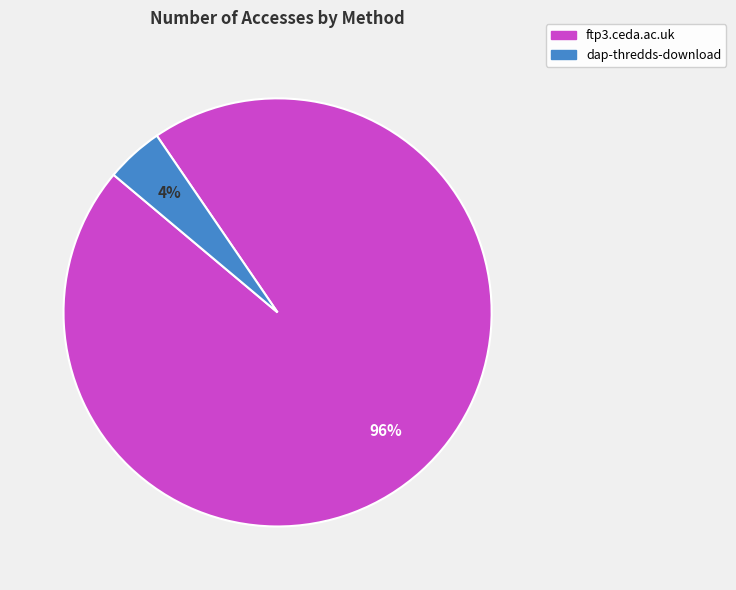

Is there any slice that represents more than half of the pie?

Yes